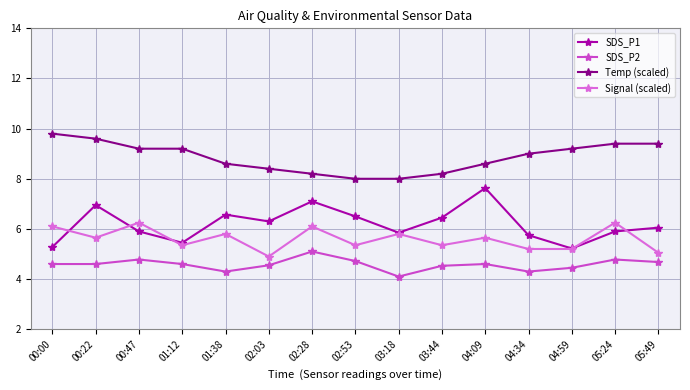

What is the total value across all series at 00:00?

25.8